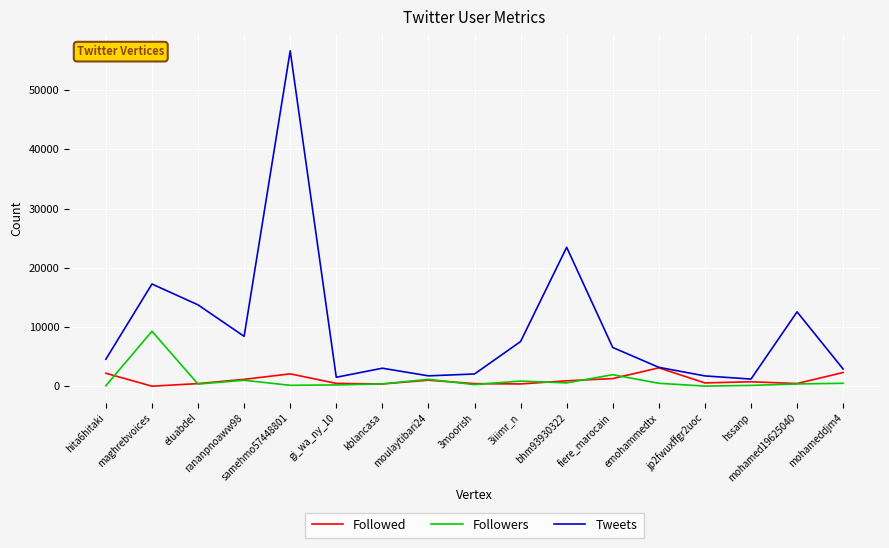

Which series has the widest spread of values?

Tweets